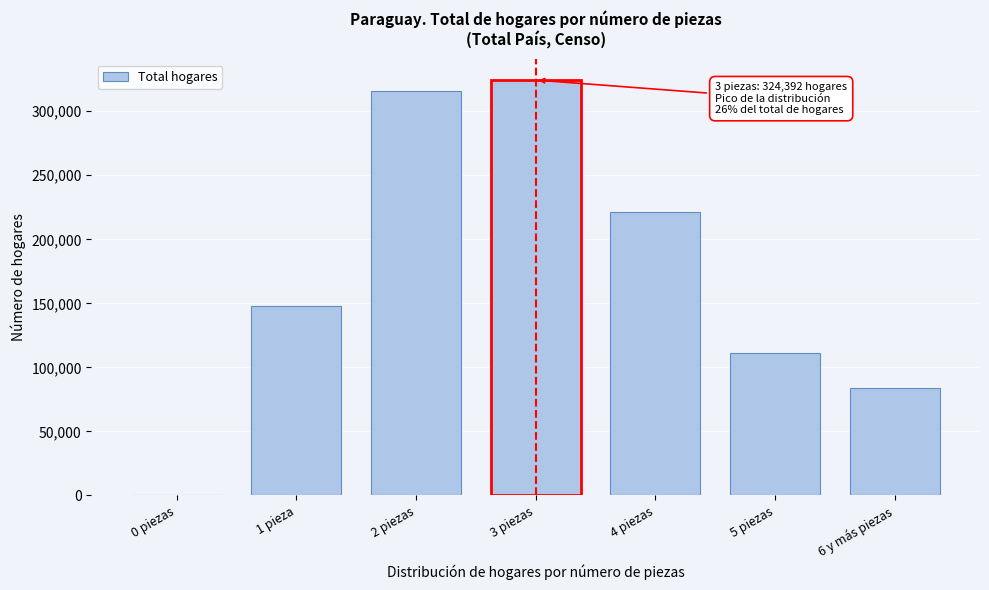

Reading right to left, list all the values displayed in this chart.

6 y más piezas=84154	5 piezas=111287	4 piezas=221619	3 piezas=324392	2 piezas=315532	1 pieza=147561	0 piezas=46